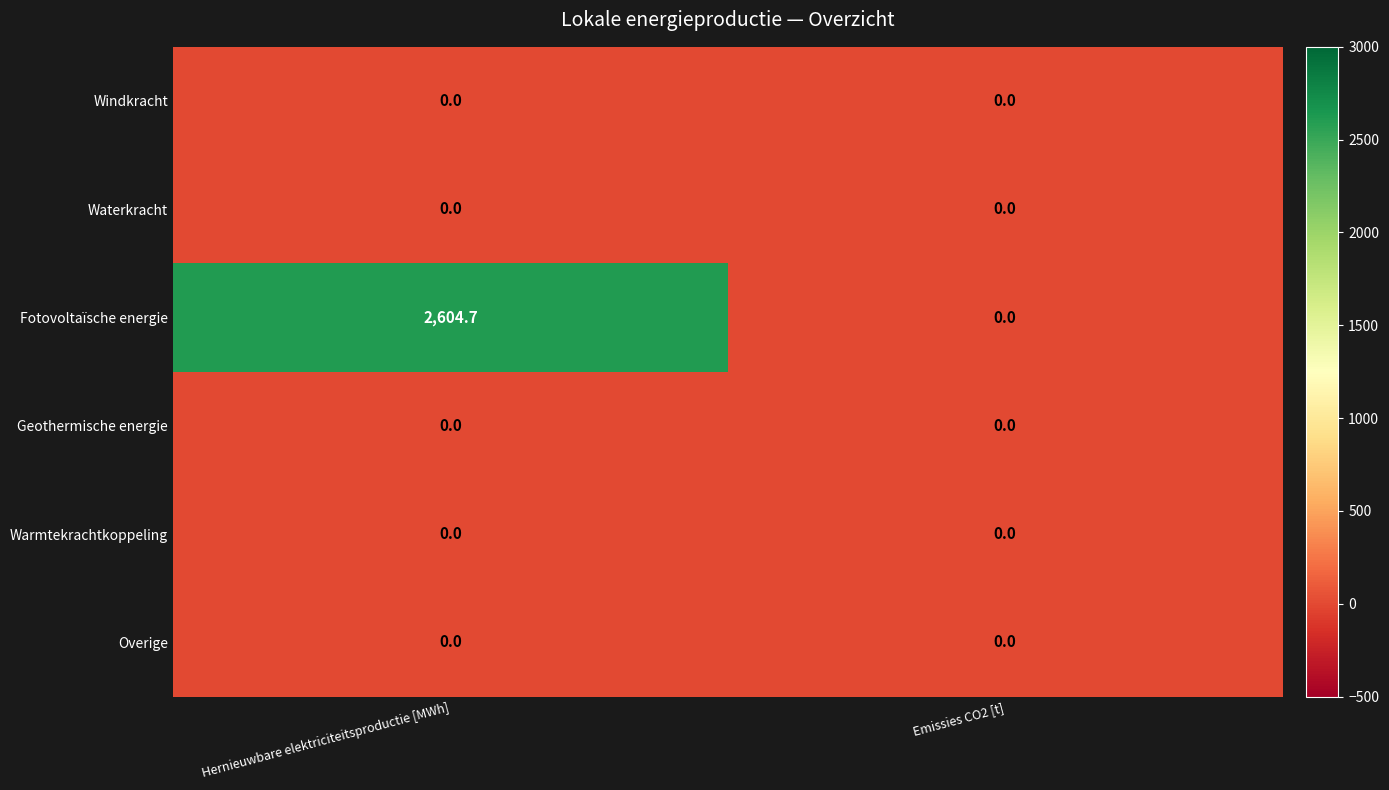

The value of Fotovoltaïsche energie at Emissies CO2 [t] is 1290.9. True or false?

False